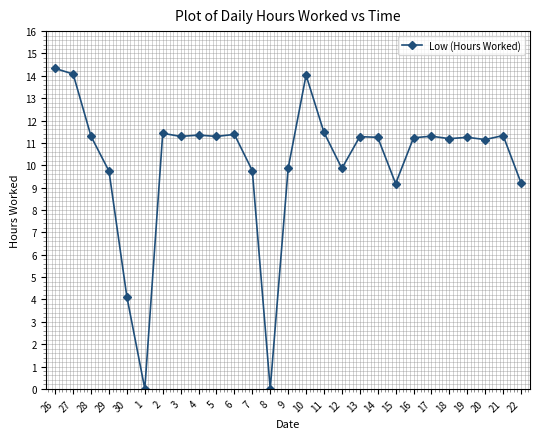

At which category does the data reach its first local valley?

1